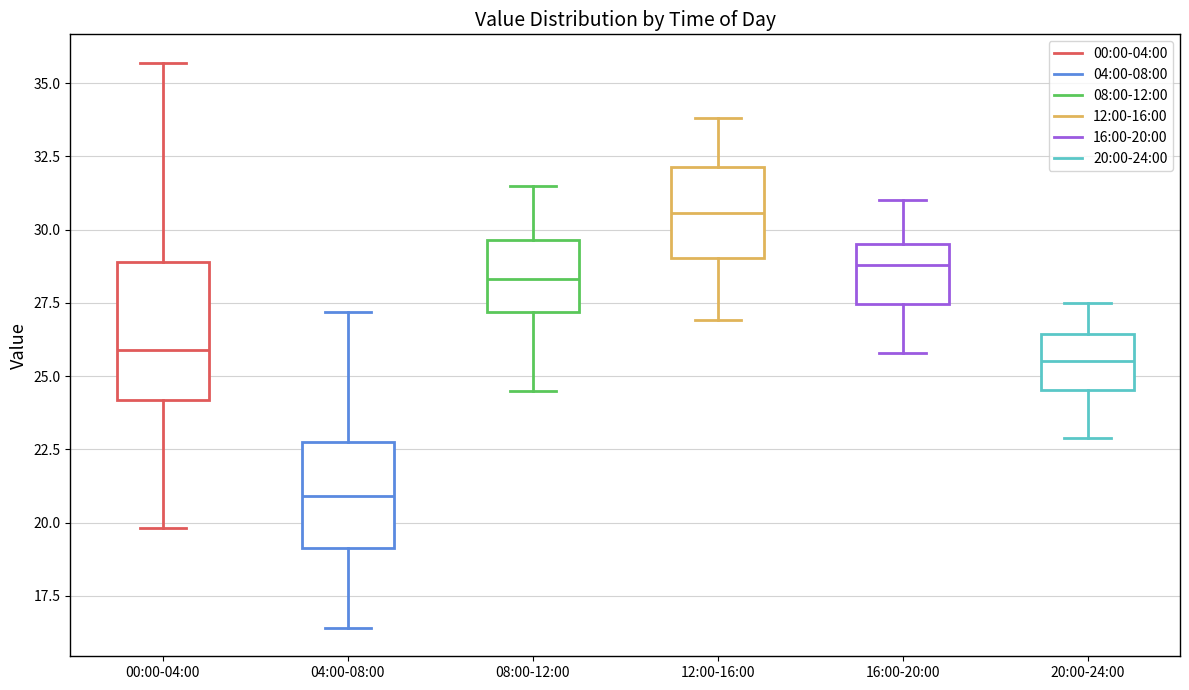

Where does the median line of the box for 16:00-20:00 sit on the y-axis? The values are not printed on the chart, so give them approximately, as read against the axis.

29.0